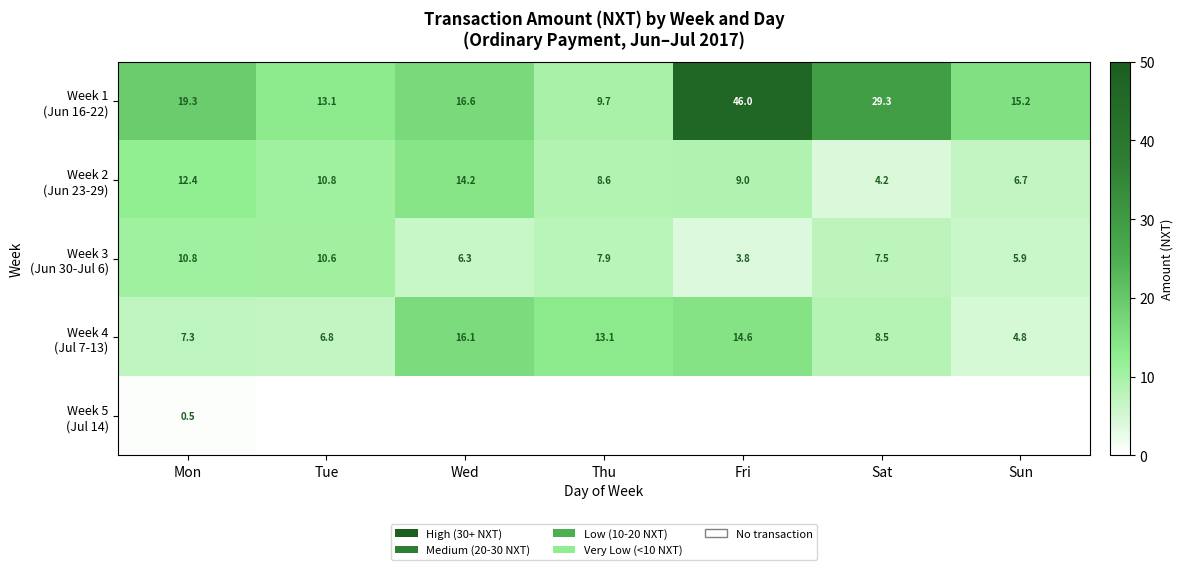

Rank the categories by Week 1 (Jun 16-22) value from highest to lowest.

Fri, Sat, Mon, Wed, Sun, Tue, Thu